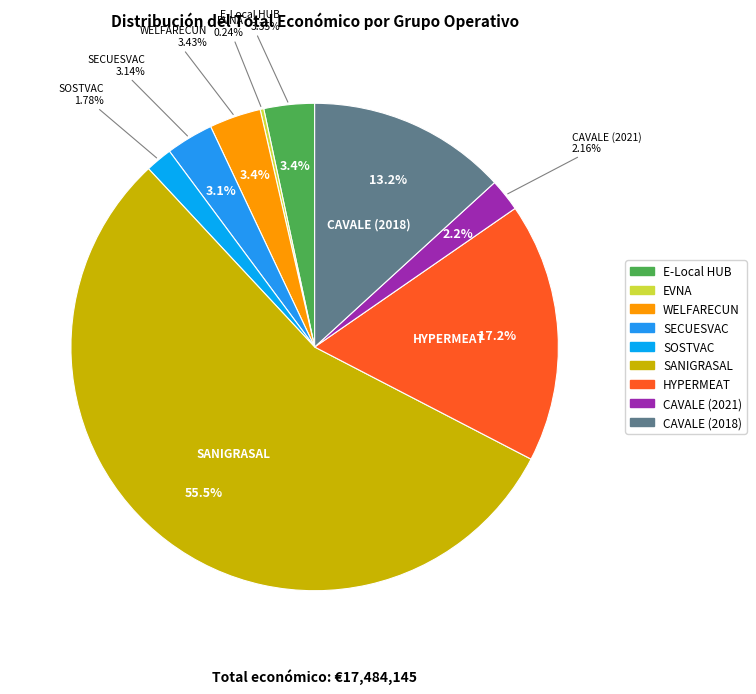

Is there a majority slice in this chart?

Yes